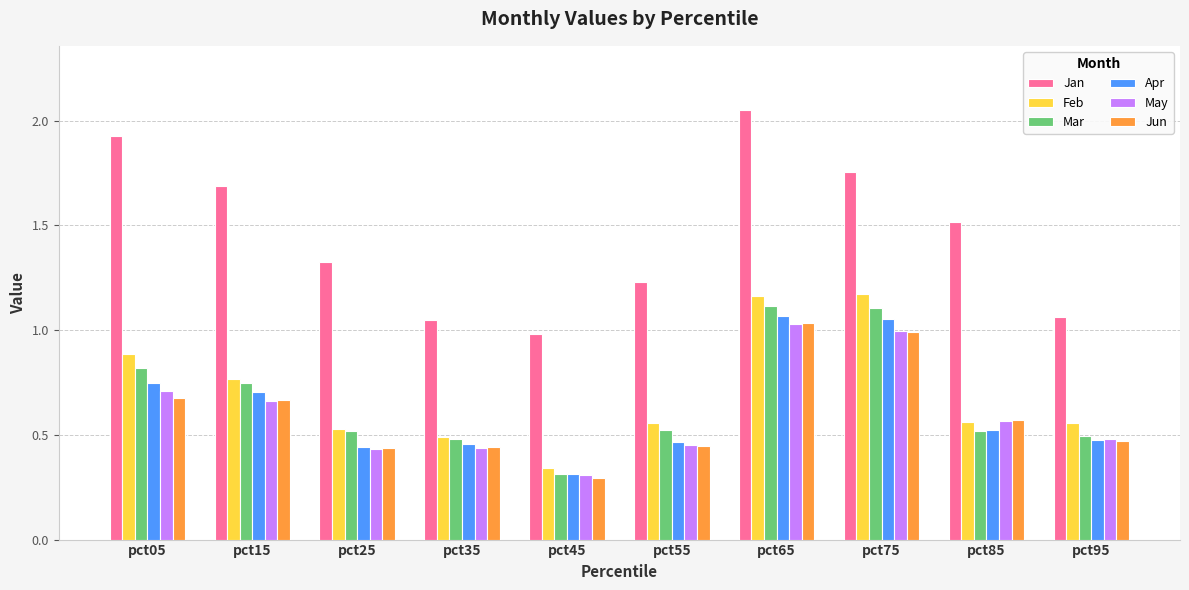

Which series has the largest total across all categories?

Jan